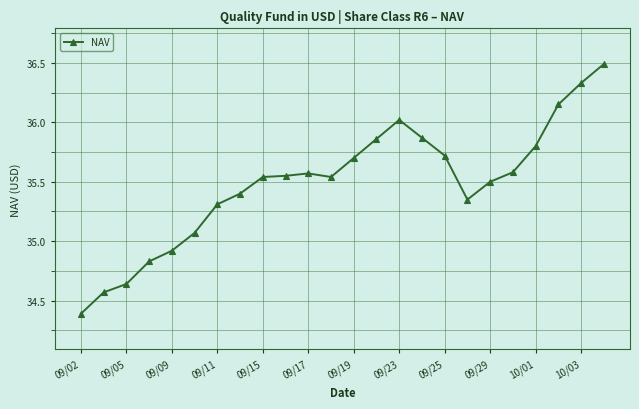

What is the minimum value shown in the chart?

34.4